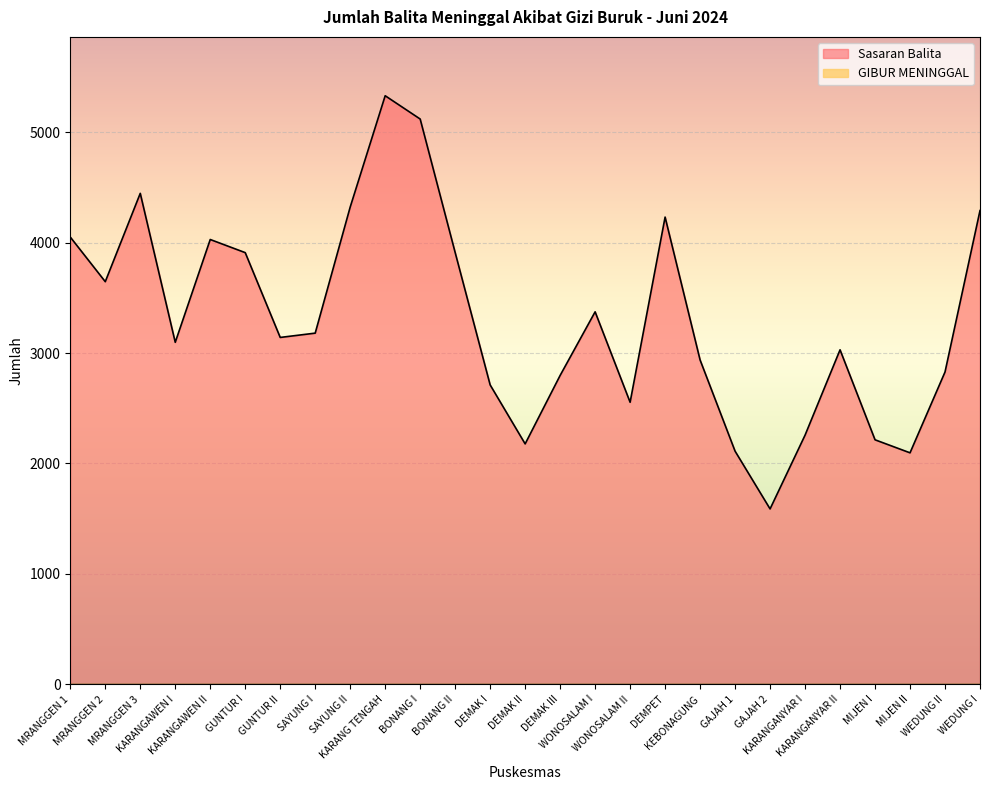

True or false: the data shows 810 at DEMAK I.

False